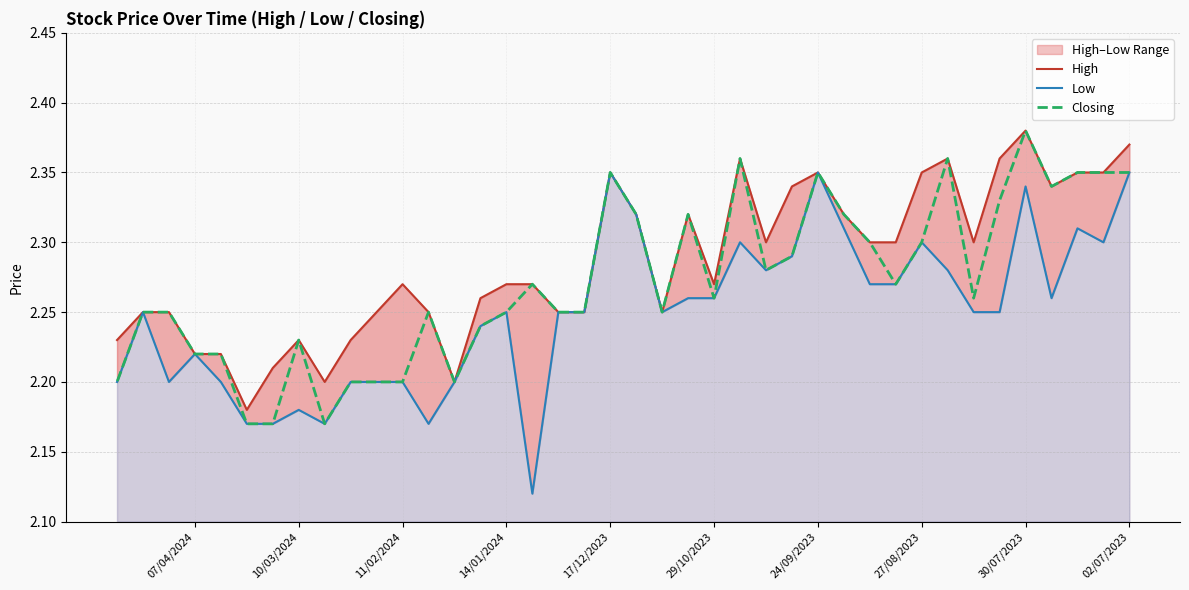

What is the average value of the Closing series?

2.3